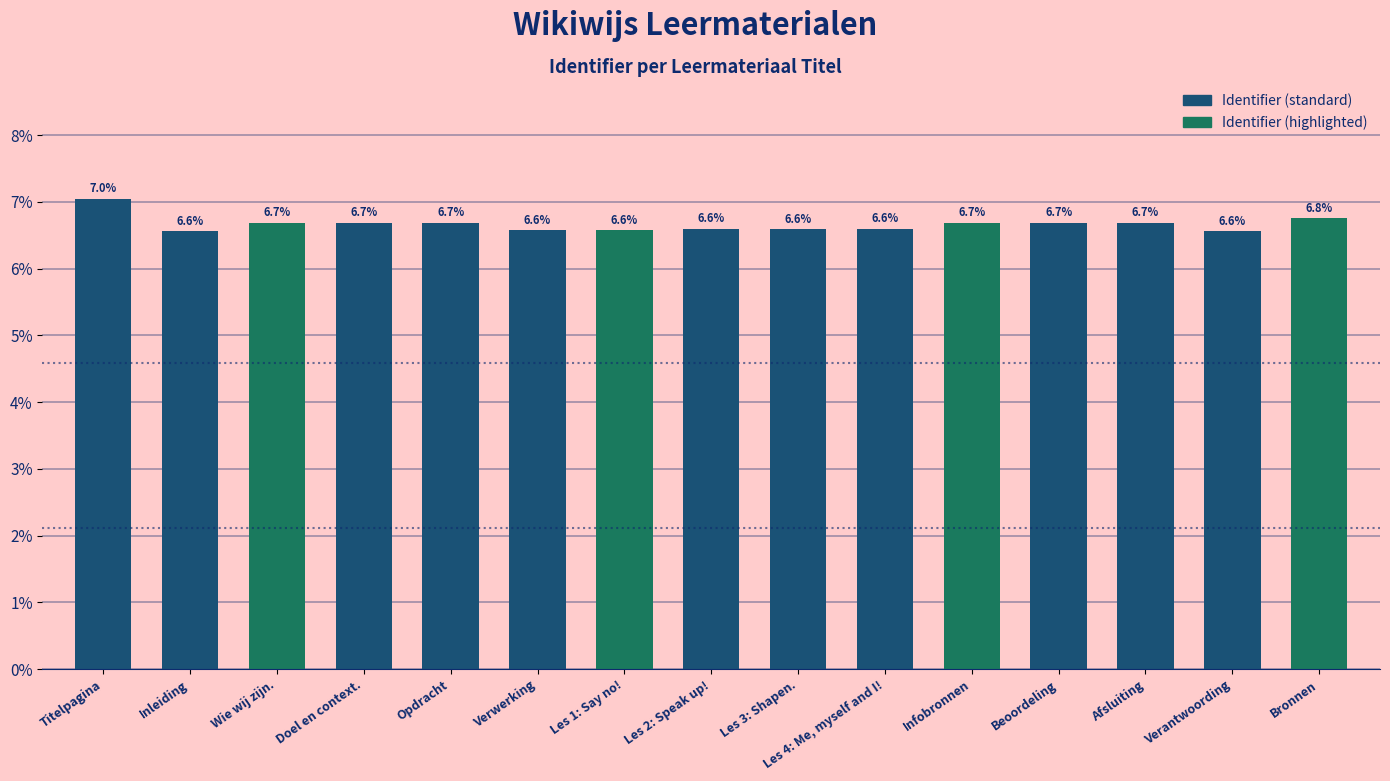

Reading left to right, transcribe all the data shown in this chart.

7.0	6.6	6.7	6.7	6.7	6.6	6.6	6.6	6.6	6.6	6.7	6.7	6.7	6.6	6.8